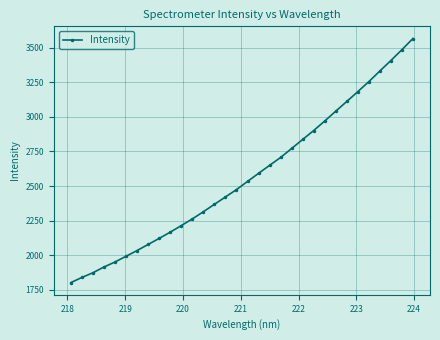

What is the sum of all values?

82170.5